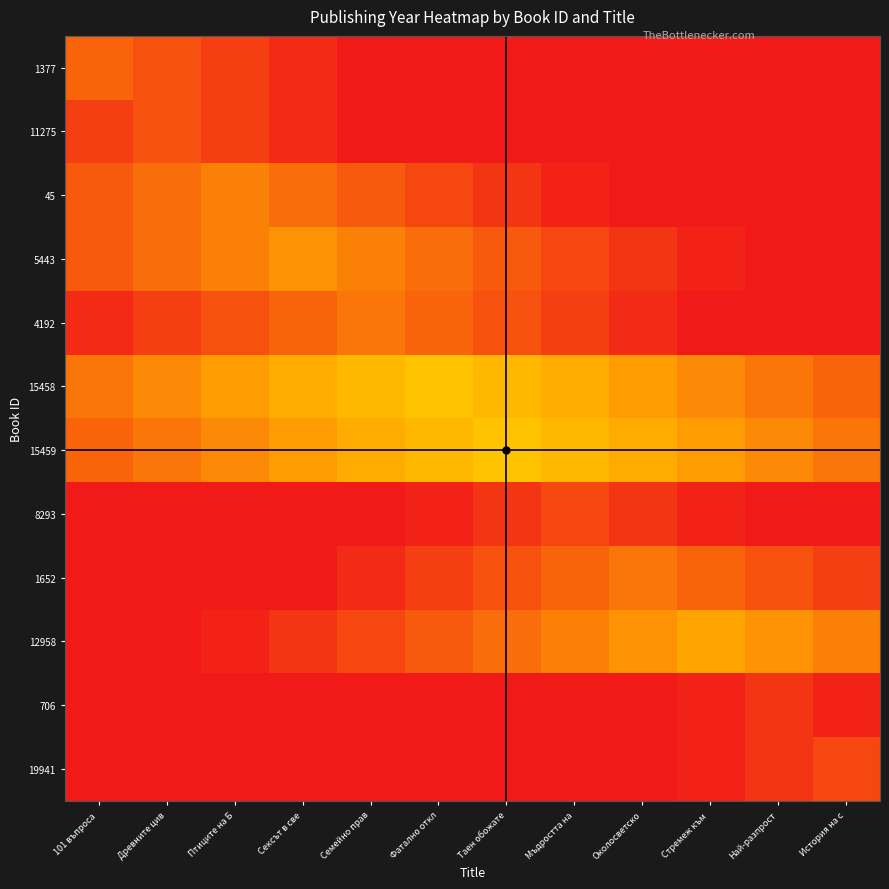

List the series in order of their peak value, highest first.

15458, 15459, 12958, 5443, 45, 4192, 1652, 1377, 11275, 8293, 19941, 706